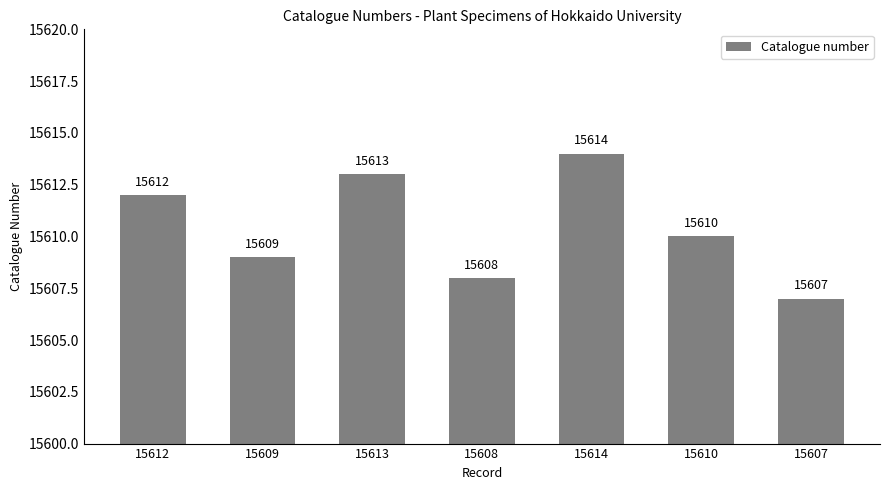

What is the label of the 3rd bar from the right?

15614